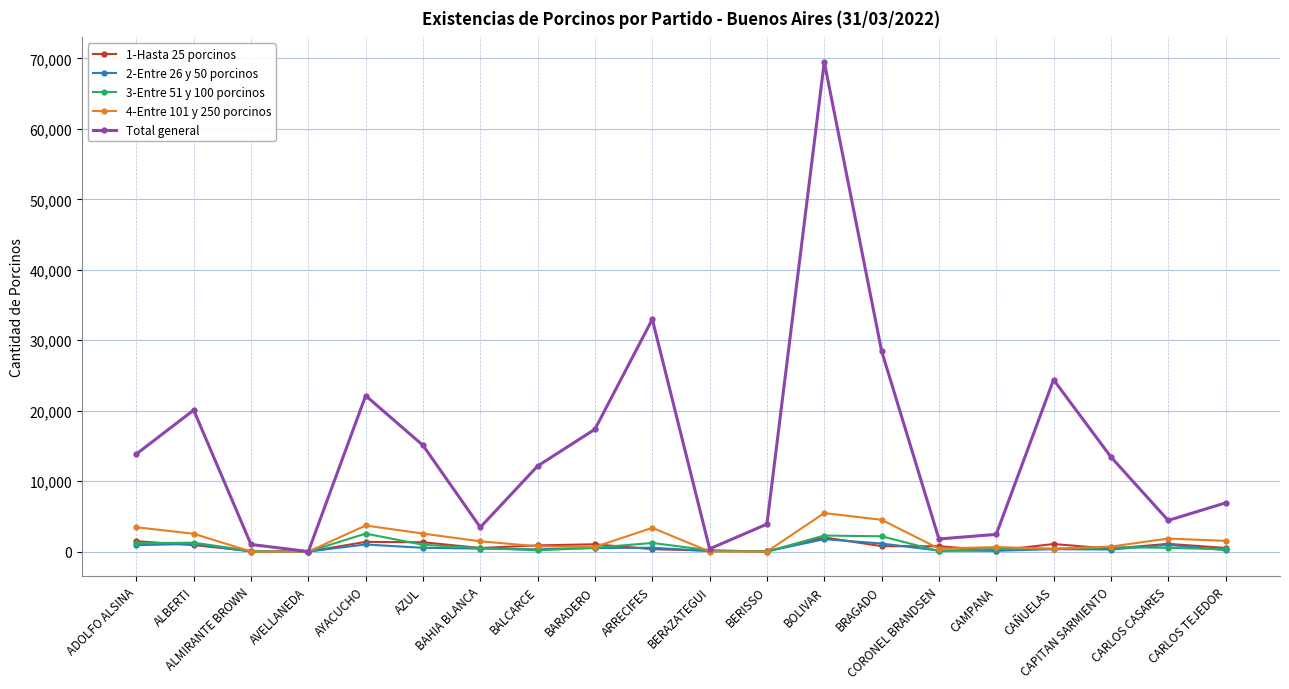

What is the greatest value displayed?

69509